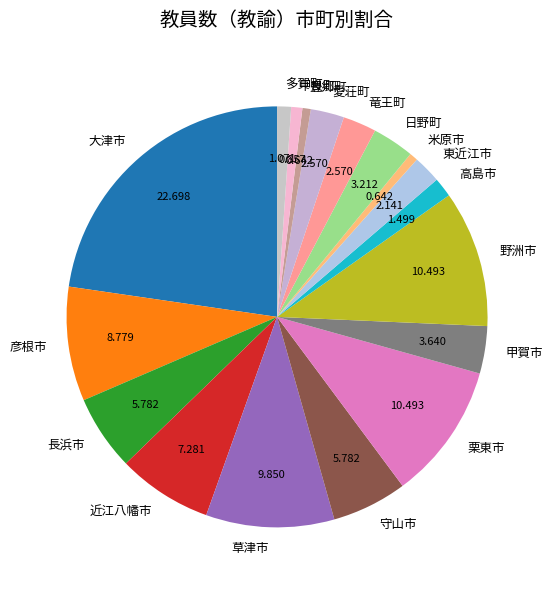

Combined, do 東近江市 and 竜王町 account for over 50%?

No